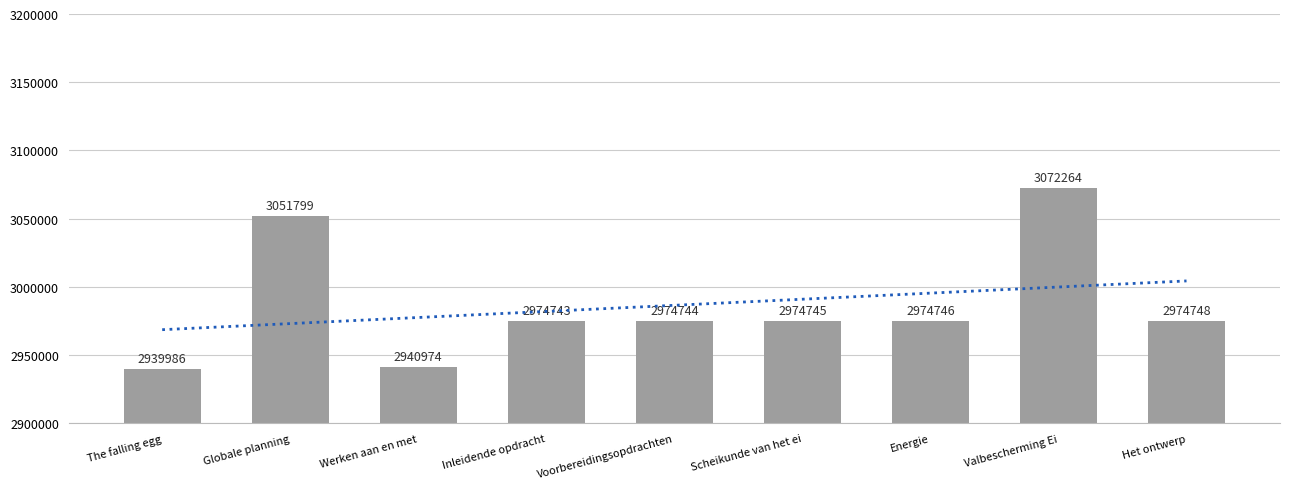

Approximately how many times larger is the value at Het ontwerp compared to Globale planning?

1.0